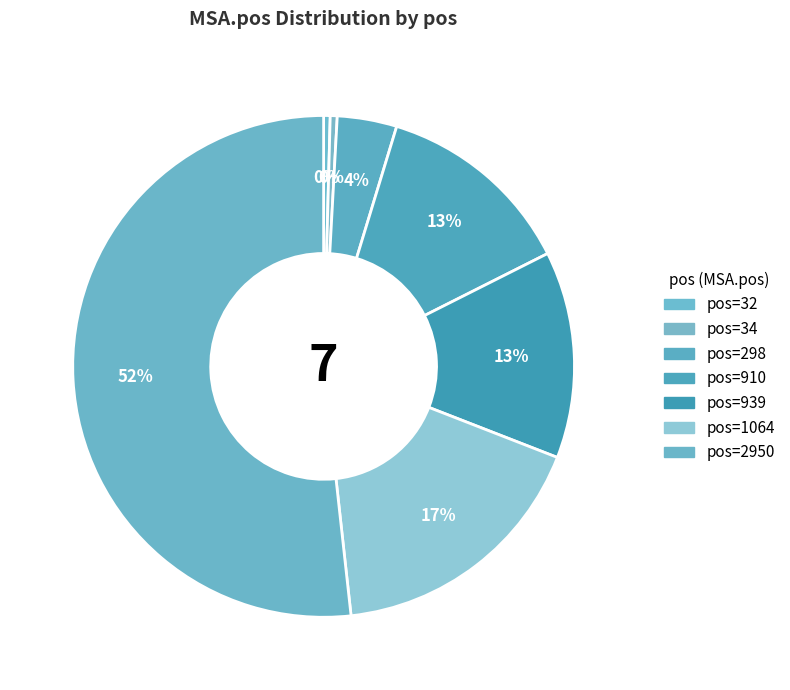

How many slices are in this pie chart?

7